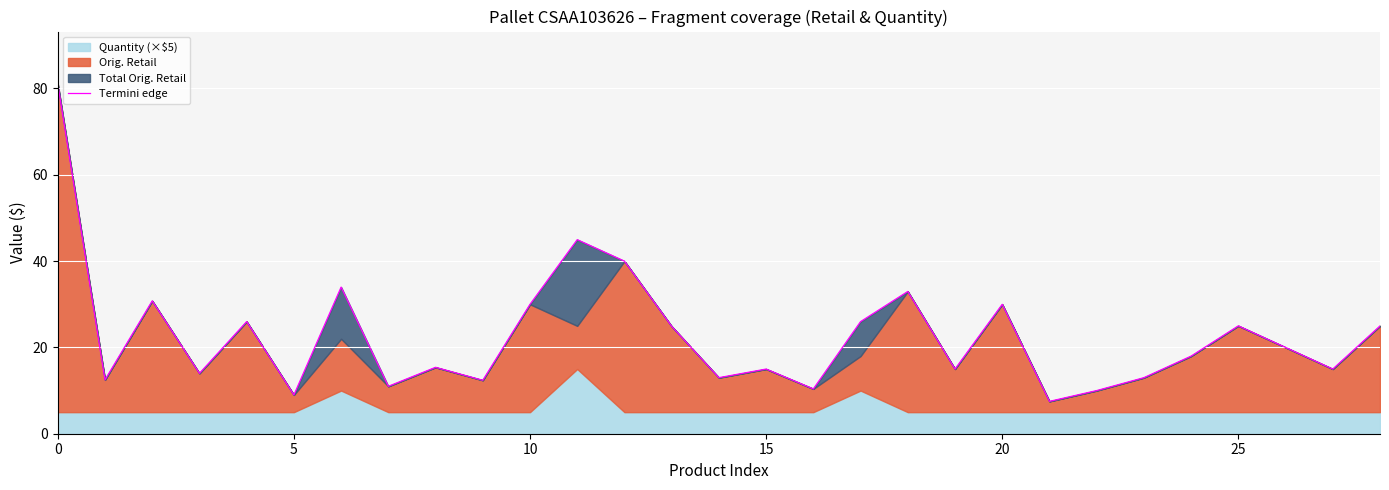

What is the change in value from 19 to 23?

-2.0